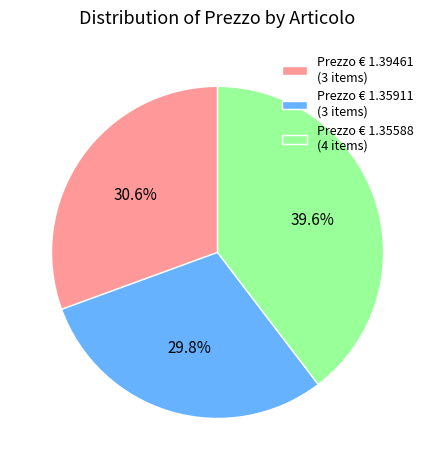

What percentage do Prezzo € 1.35588 (4 items) and Prezzo € 1.39461 (3 items) together represent?

70.2%